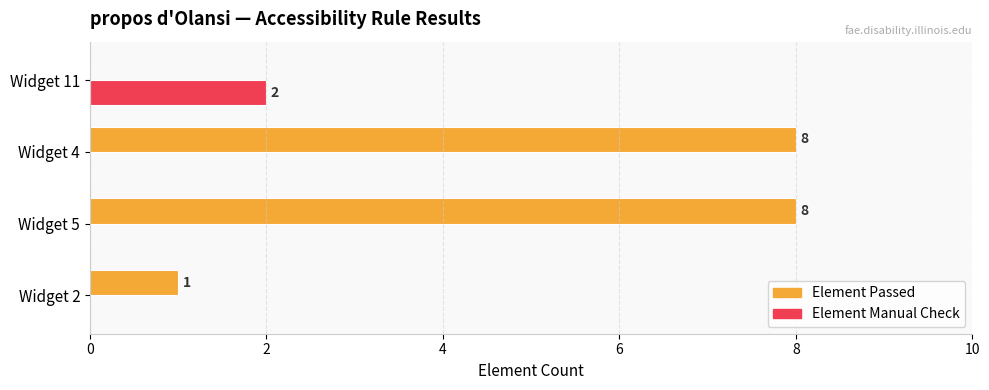

Read the Element Passed value at Widget 5.

8